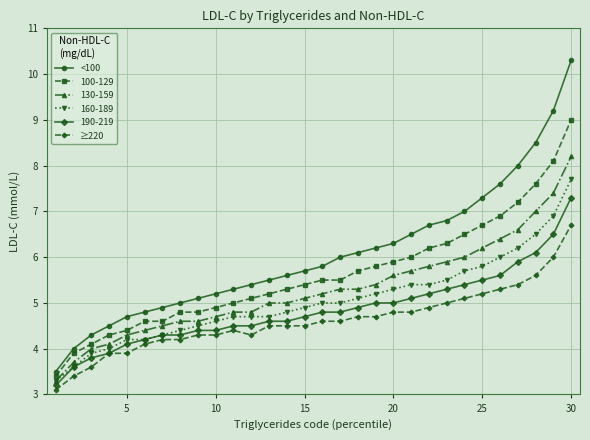

What is the difference between the maximum and minimum values in the ≥220 series?

3.6